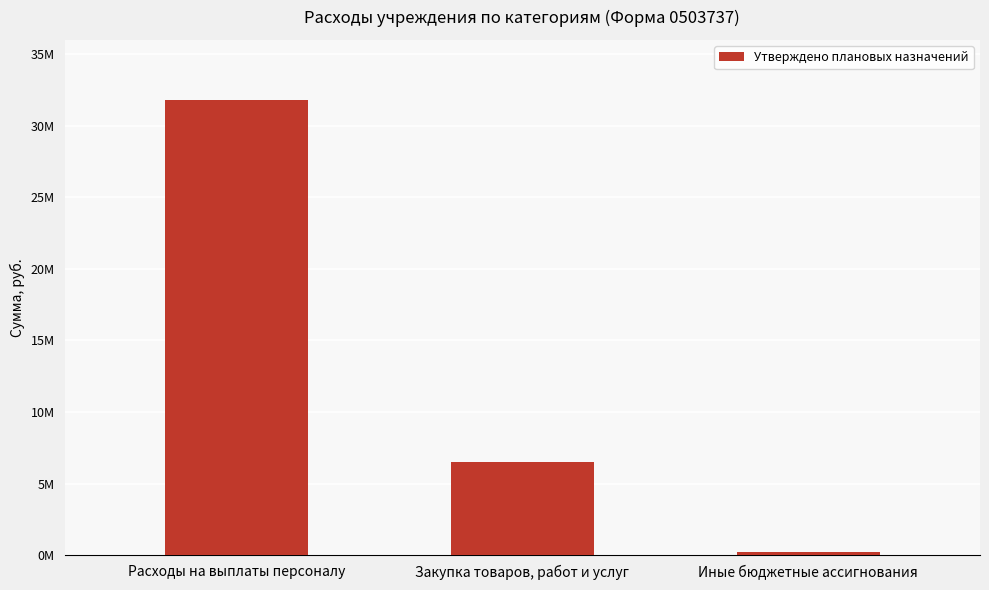

The chart shows a value of 17538002.6 at Расходы на выплаты персоналу. True or false?

False